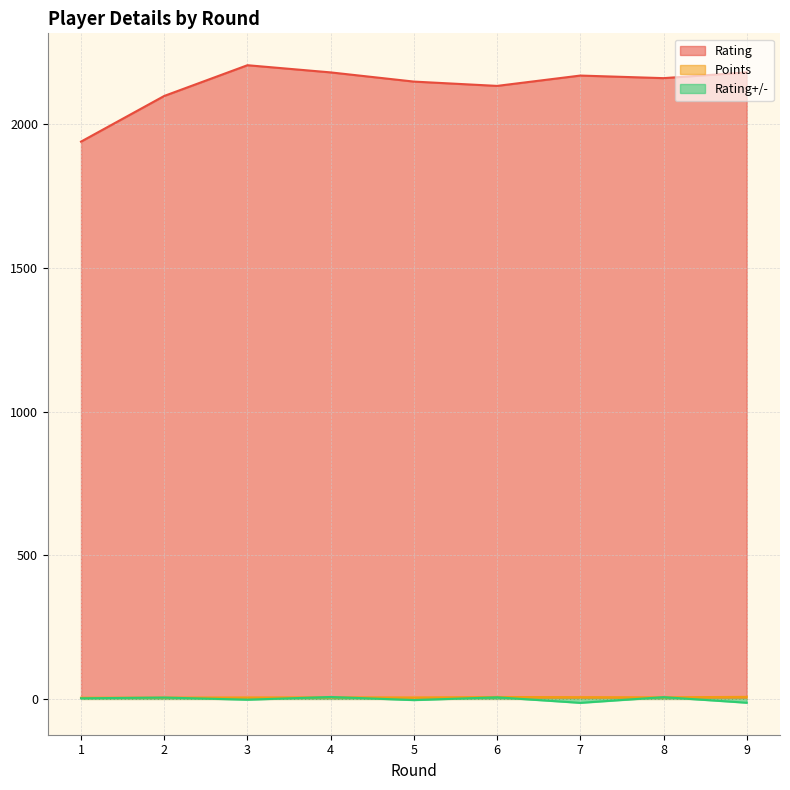

How many interior local valleys does the Rating series have?

2